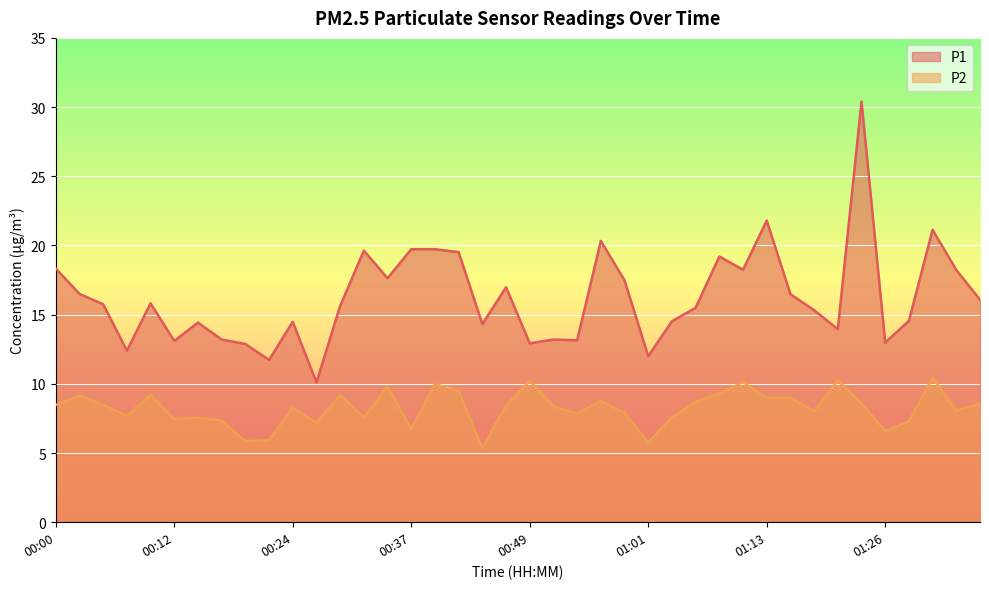

What is the difference between the maximum and minimum values in the P2 series?

5.1